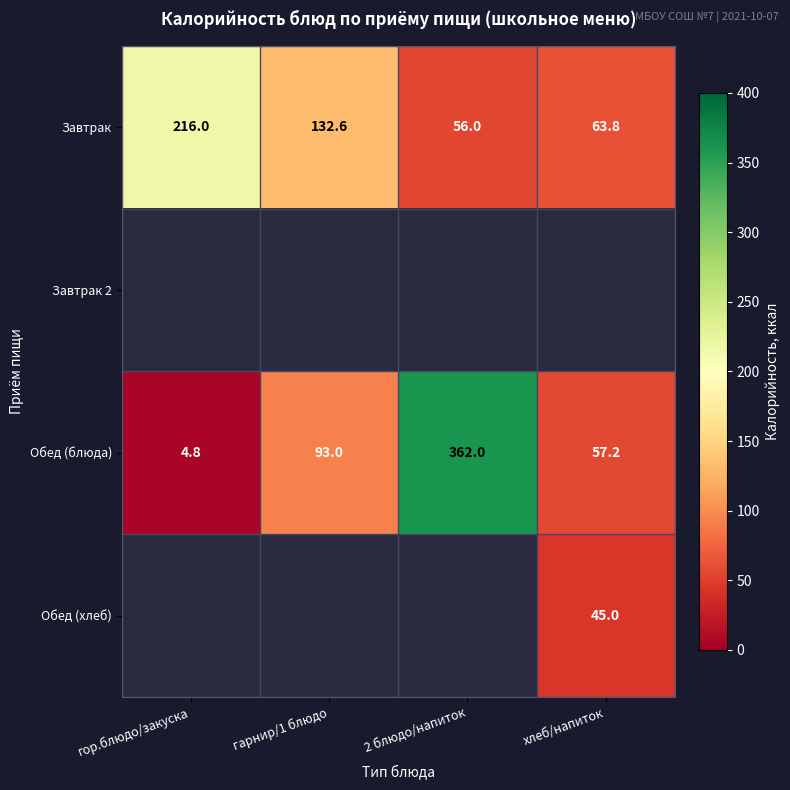

Which category has the highest value across all series?

2 блюдо/напиток